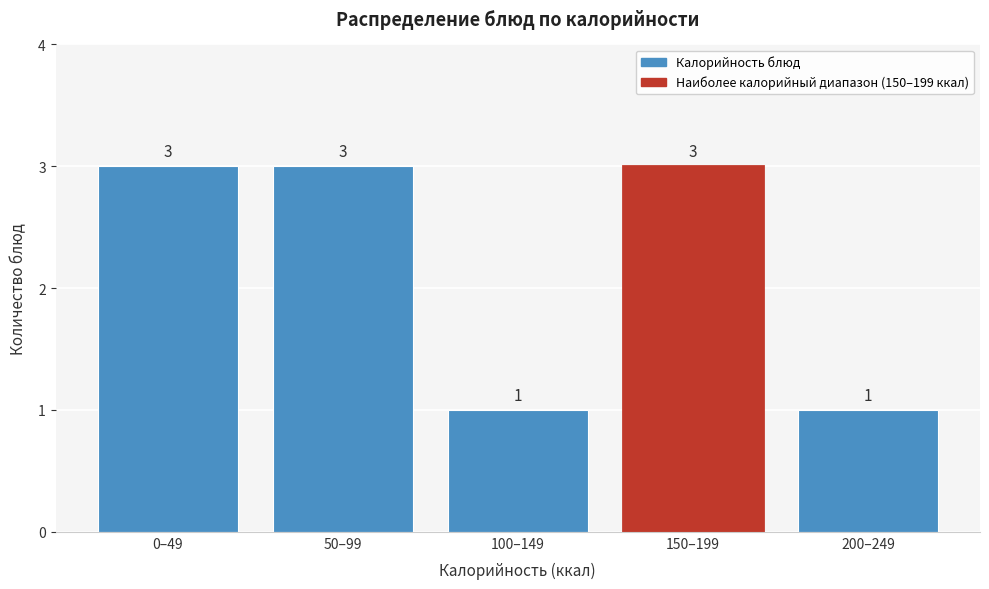

Reading right to left, what are all the values shown in this chart?

200–249=1	150–199=3	100–149=1	50–99=3	0–49=3